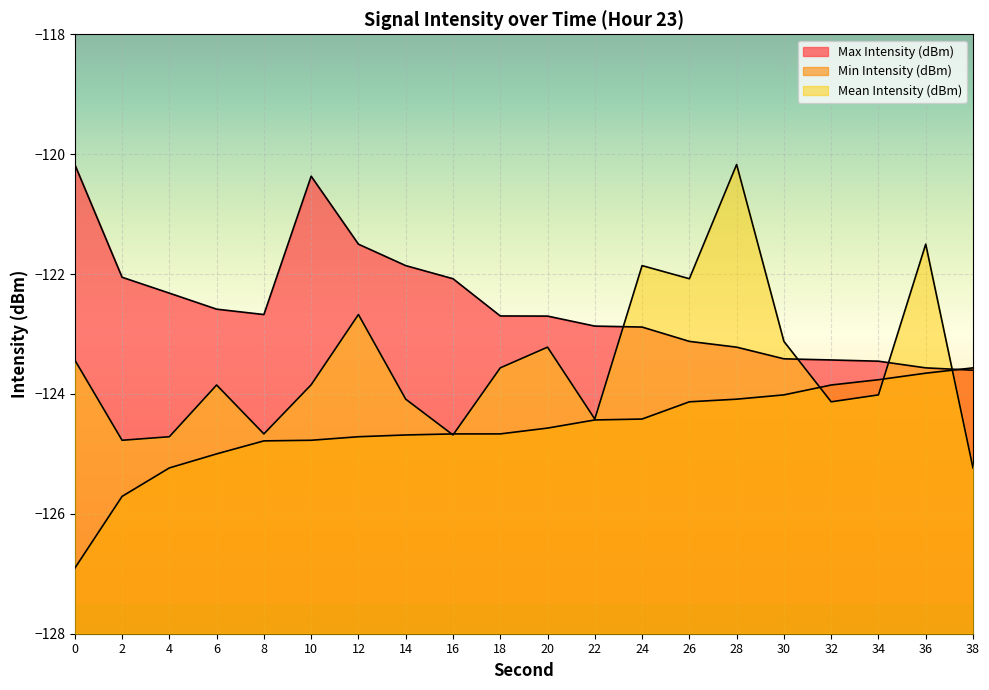

What is the value of the Max Intensity (dBm) point at the 12th from the left?

-122.9